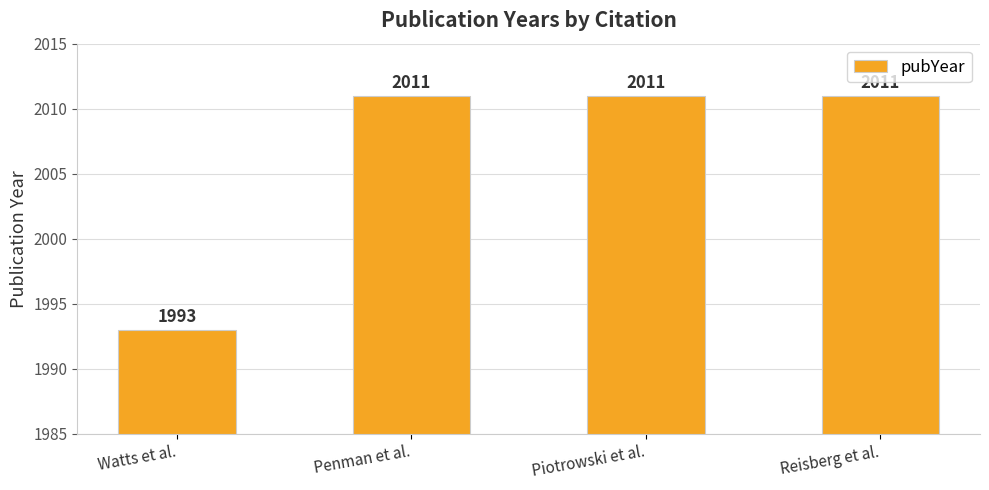

Reading left to right, extract all data points from this chart.

1993	2011	2011	2011